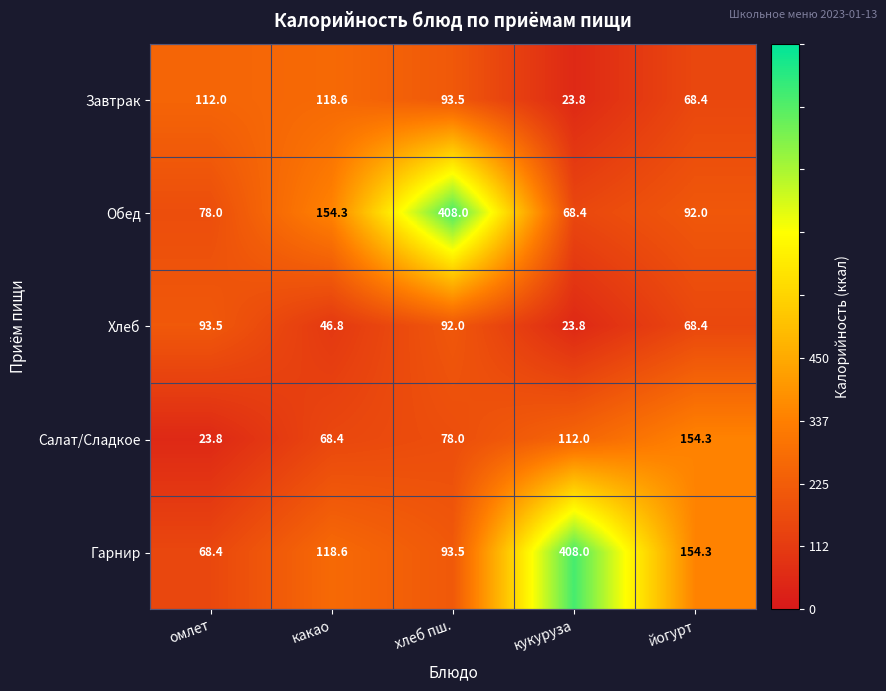

Reading left to right, list all the values displayed in this chart.

Завтрак: 112.0	118.6	93.5	23.8	68.4
Обед: 78.0	154.3	408.0	68.4	92.0
Хлеб: 93.5	46.8	92.0	23.8	68.4
Салат/Сладкое: 23.8	68.4	78.0	112.0	154.3
Гарнир: 68.4	118.6	93.5	408.0	154.3